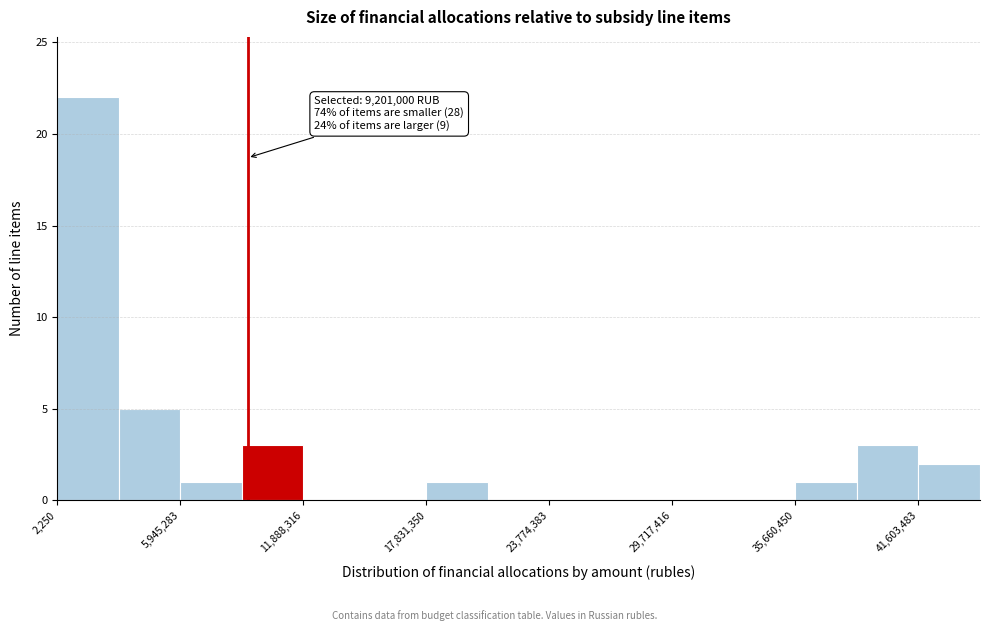

Around what value on the x-axis is the tallest bar? Give the approximate position of its centre, as read against the axis.

1000000